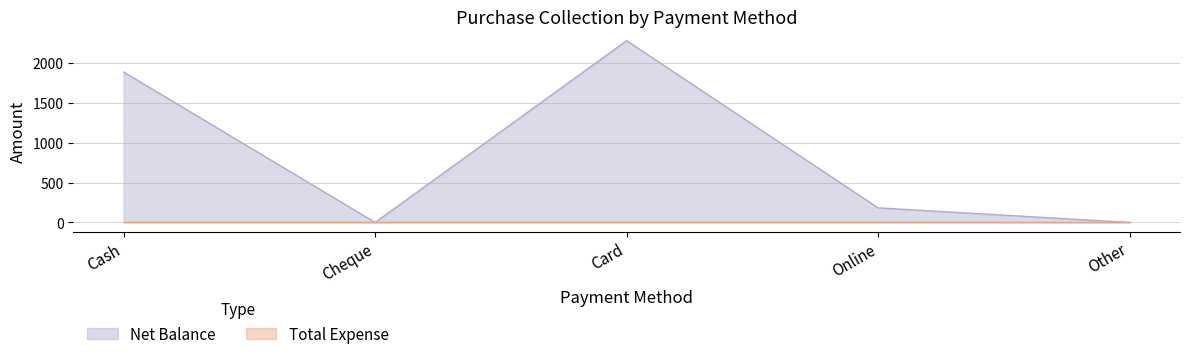

How many points are lower than both their immediate neighbors (excluding endpoints)?

1